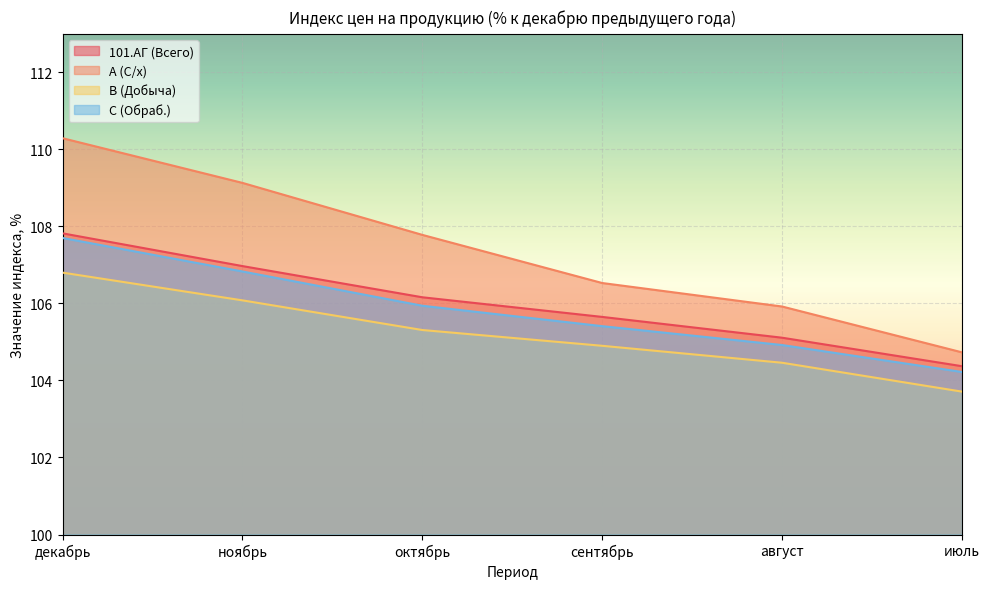

Which series has the largest range (max minus min)?

A (С/х)